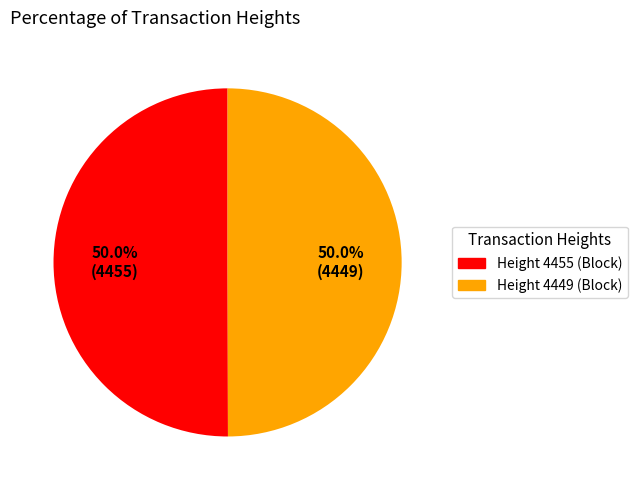

Approximately how many times larger is the value at Height 4455 compared to Height 4449?

1.0